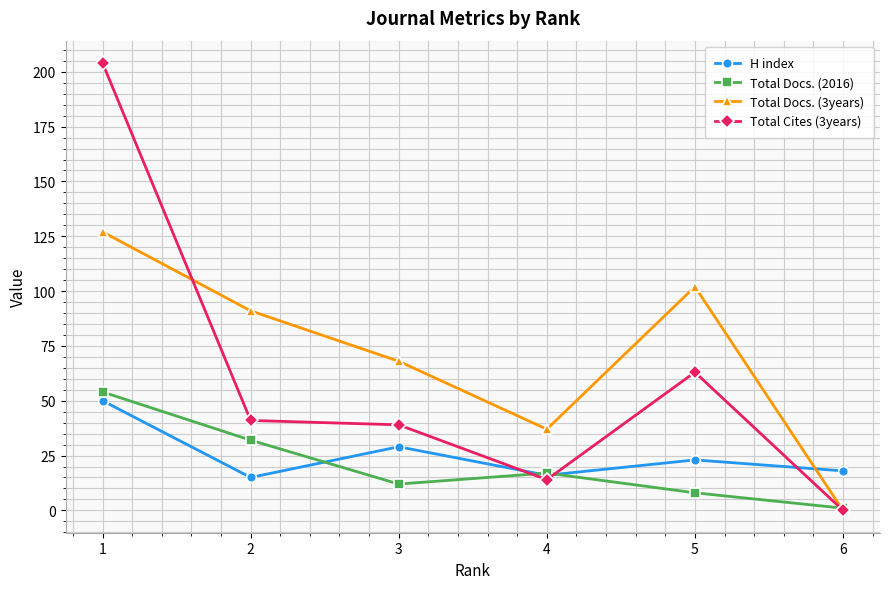

Rank the series at 3 from lowest to highest value.

Total Docs. (2016), H index, Total Cites (3years), Total Docs. (3years)